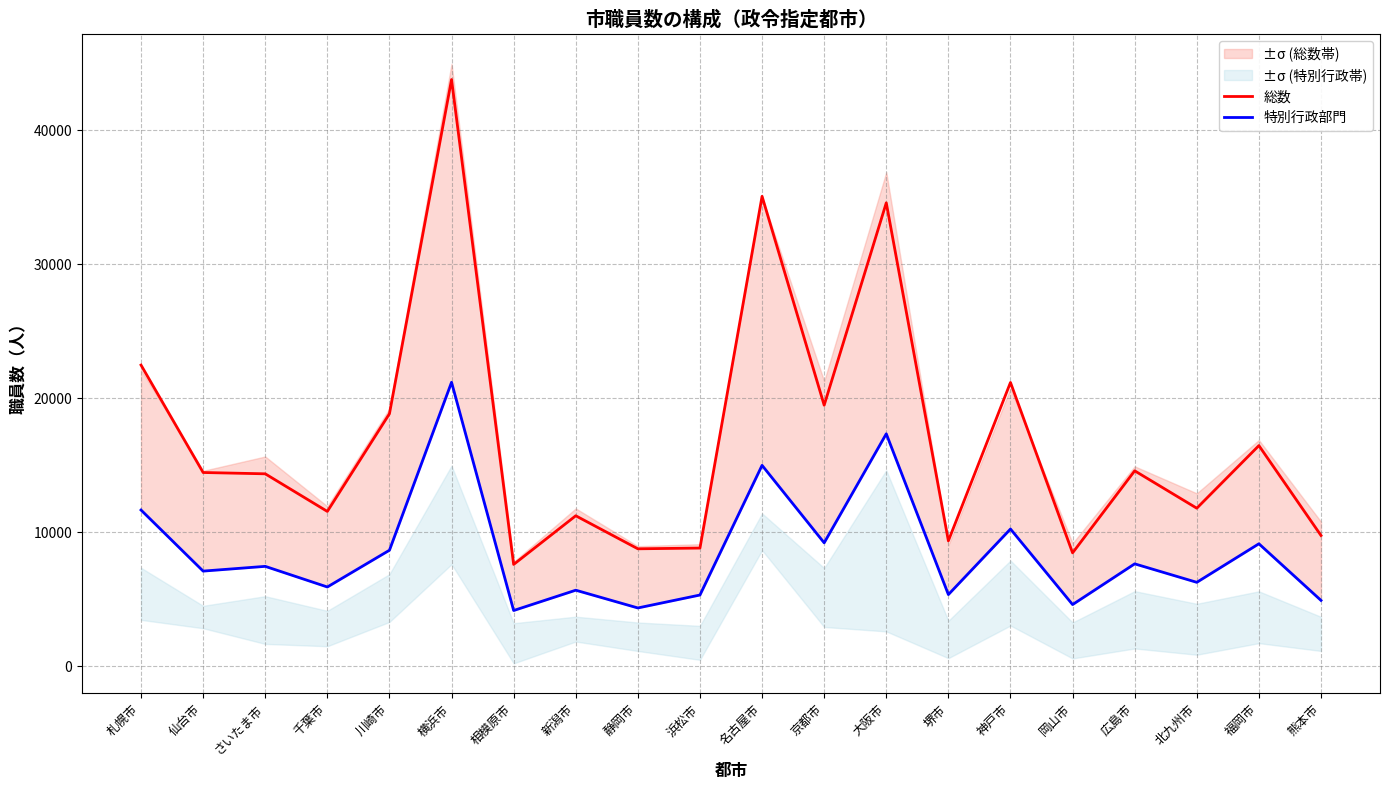

At which label is 総数 closest to 25698?

札幌市